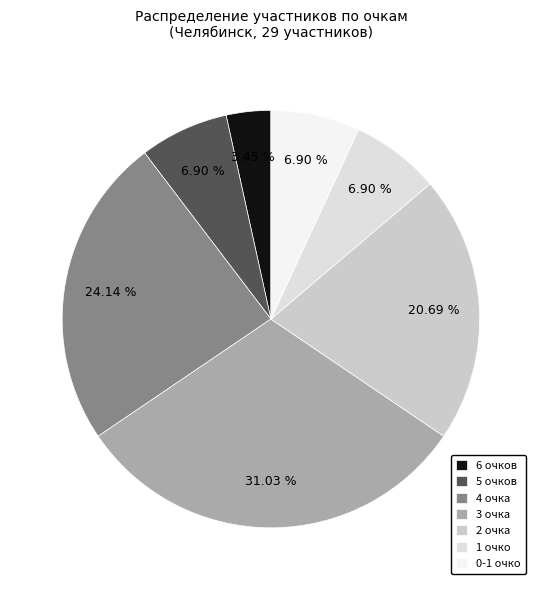

What is the largest slice in the pie chart?

3 очка